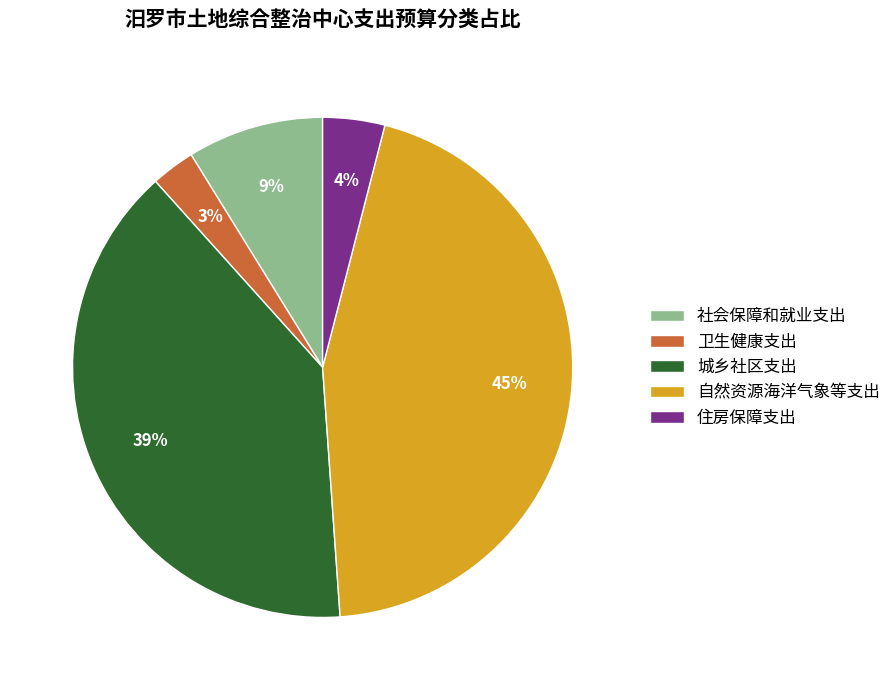

To the nearest percent, what is the difference between the 住房保障支出 and 城乡社区支出 slice percentages?

35%